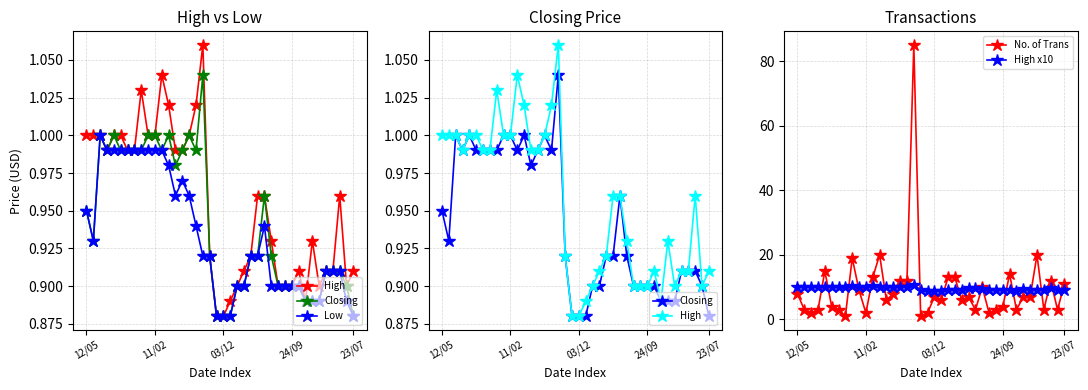

What is the minimum value for High x10?

8.8